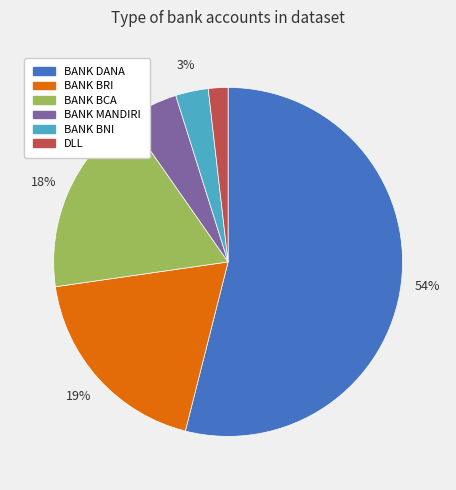

Which slice is the largest?

BANK DANA